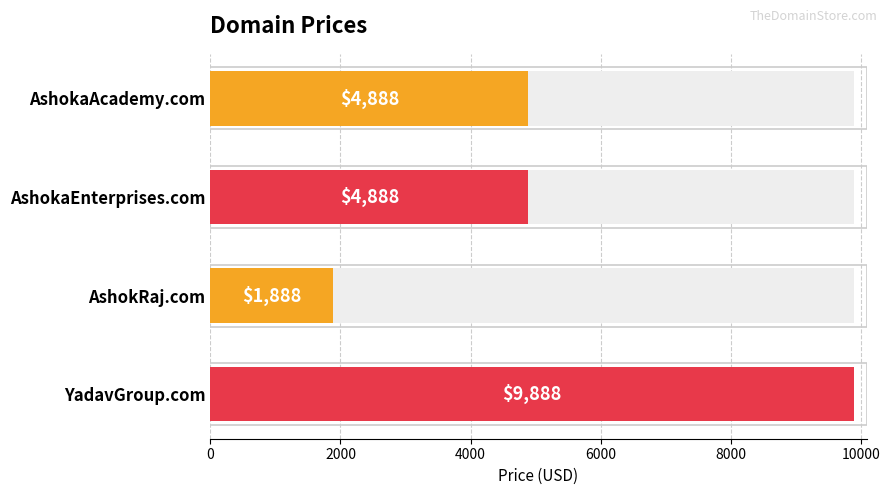

What is the approximate value at AshokaAcademy.com, to the nearest 10?

4890